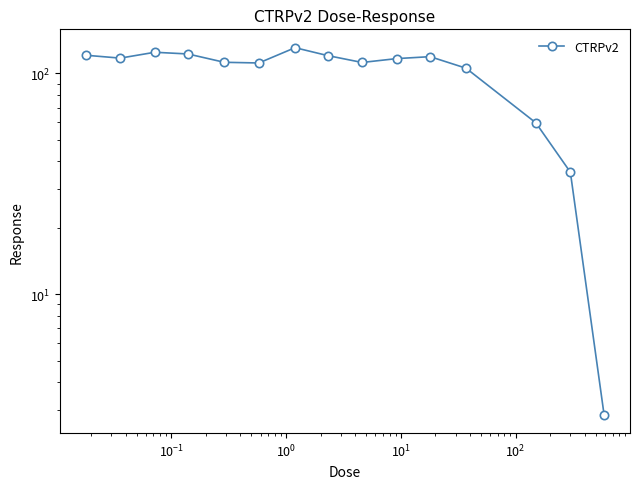

True or false: the data shows 35.8 at $\mathdefault{10^{2}}$.

False